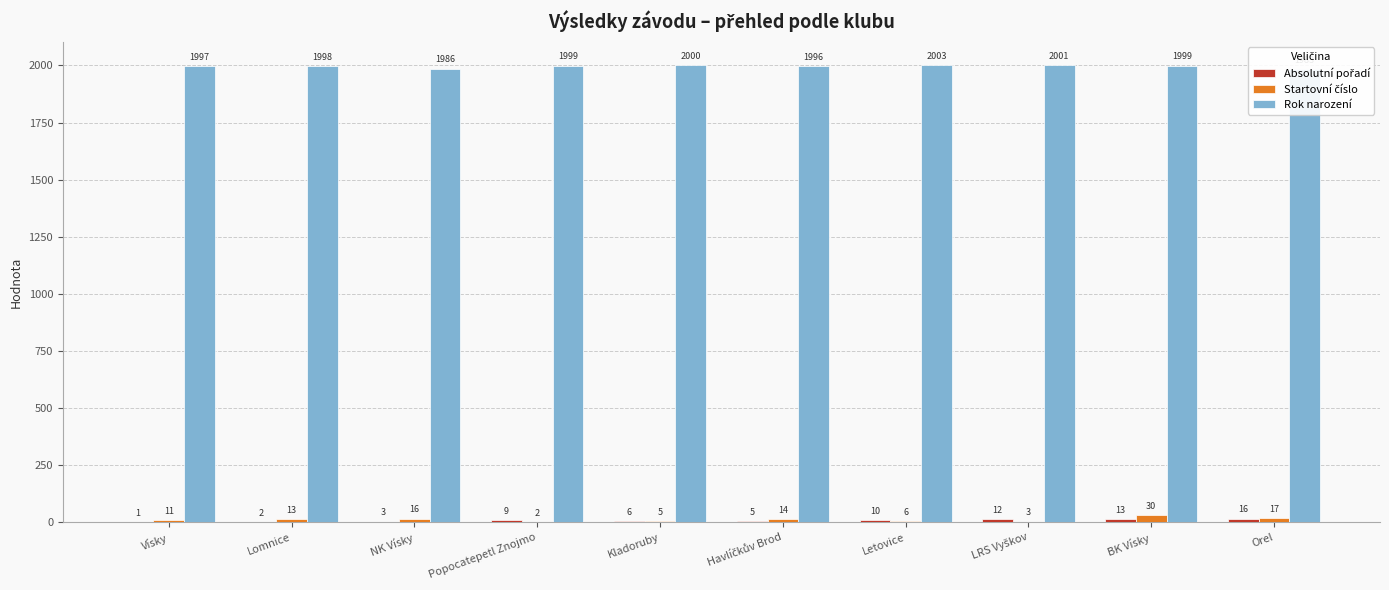

At how many categories does at least one series exceed 930?

10